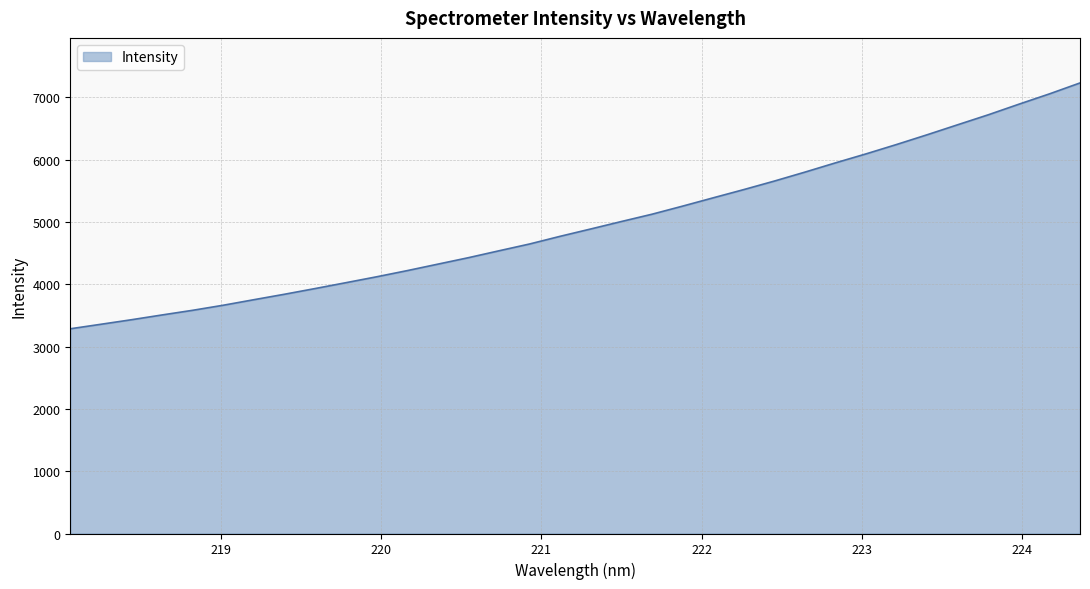

What is the greatest value displayed?

7233.2